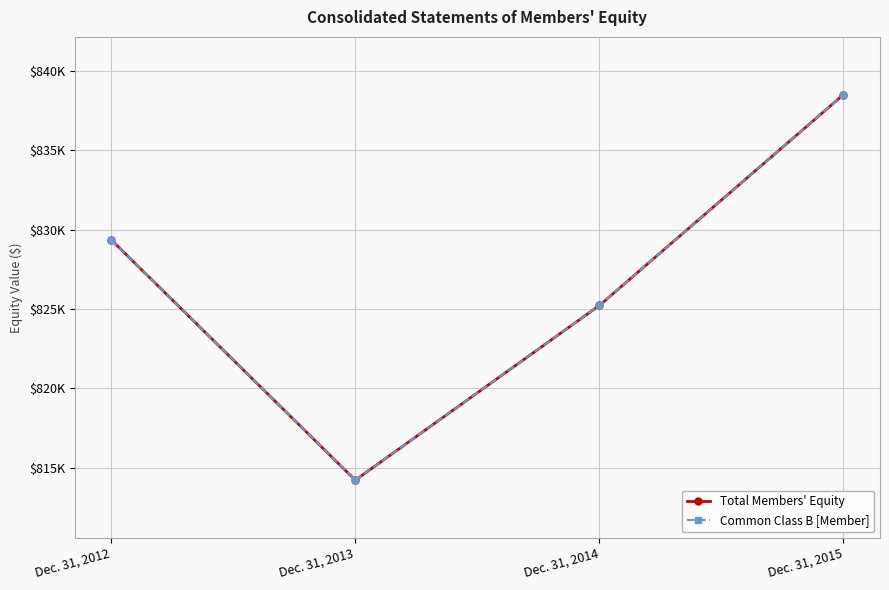

Is it true that Common Class B [Member] equals 838498 at Dec. 31, 2015?

True